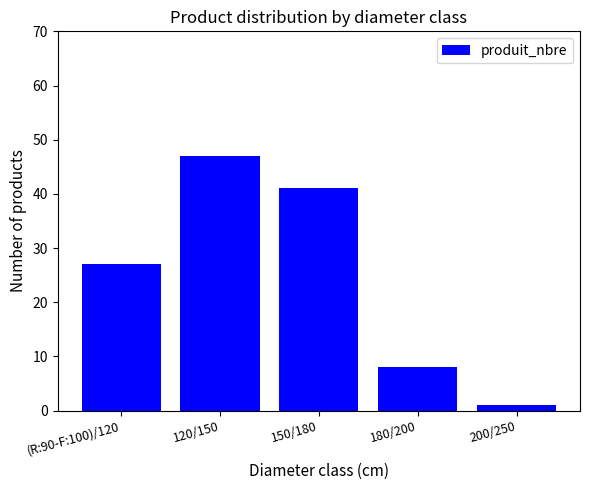

Reading left to right, list all the values displayed in this chart.

(R:90-F:100)/120=27	120/150=47	150/180=41	180/200=8	200/250=1